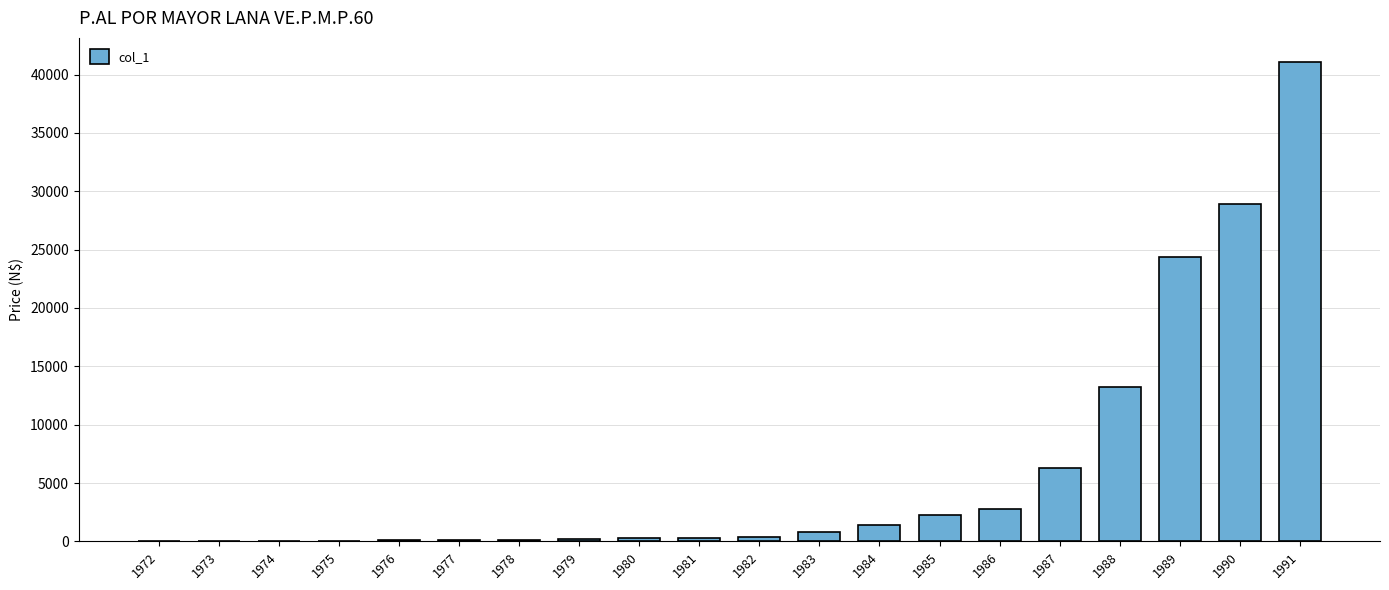

The chart shows a value of 41086.4 at 1991. True or false?

True